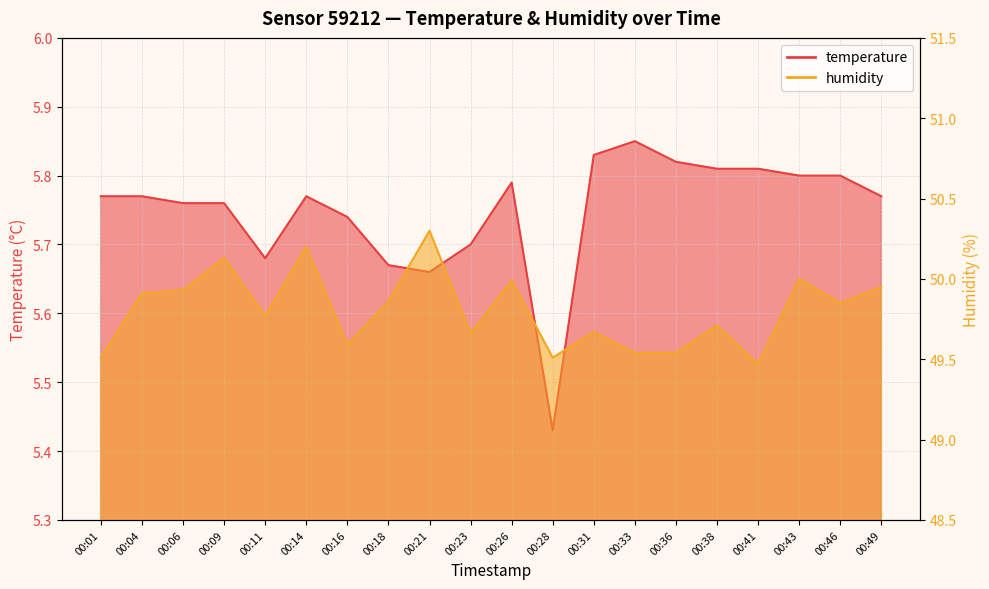

How many lines are shown in the chart?

2